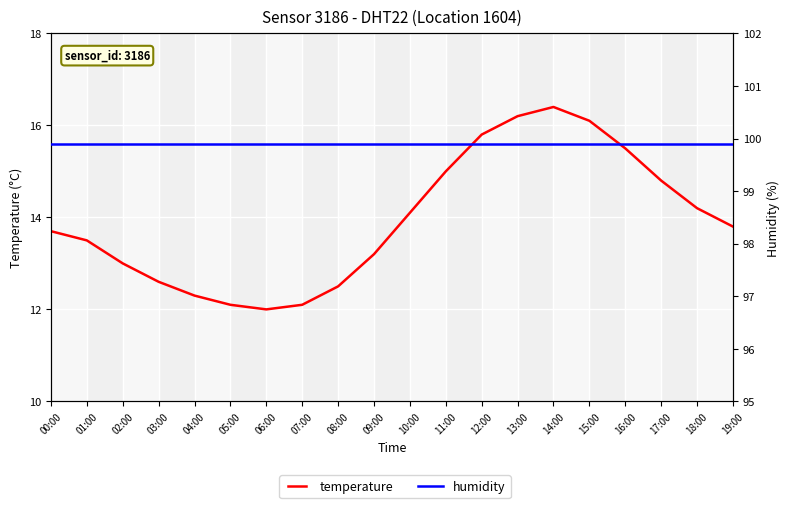

What is the sum of all humidity values?

1998.0